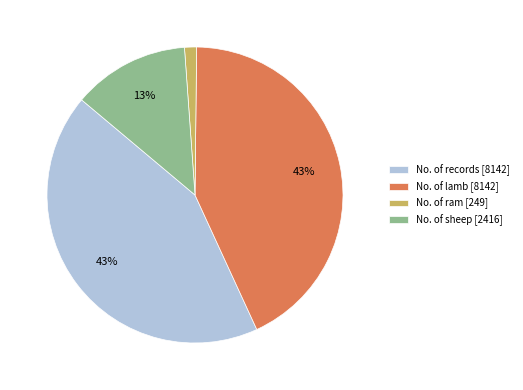

Between No. of ram [249] and No. of lamb [8142], which is larger?

No. of lamb [8142]